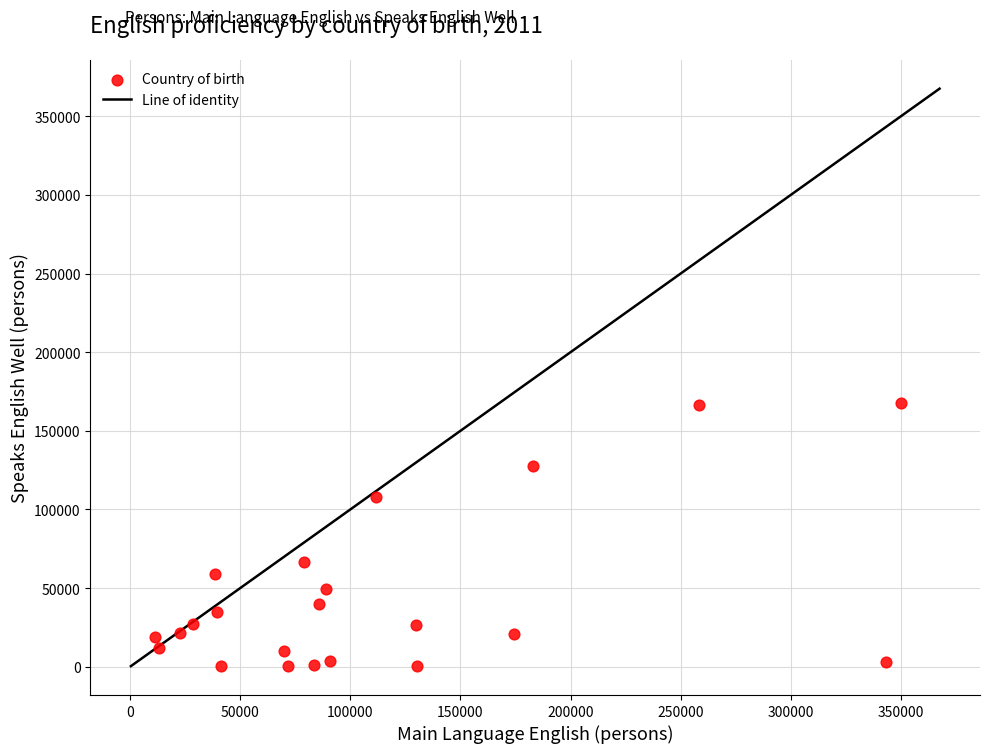

What Y value in the scatter plot is closest to 83948?

66733